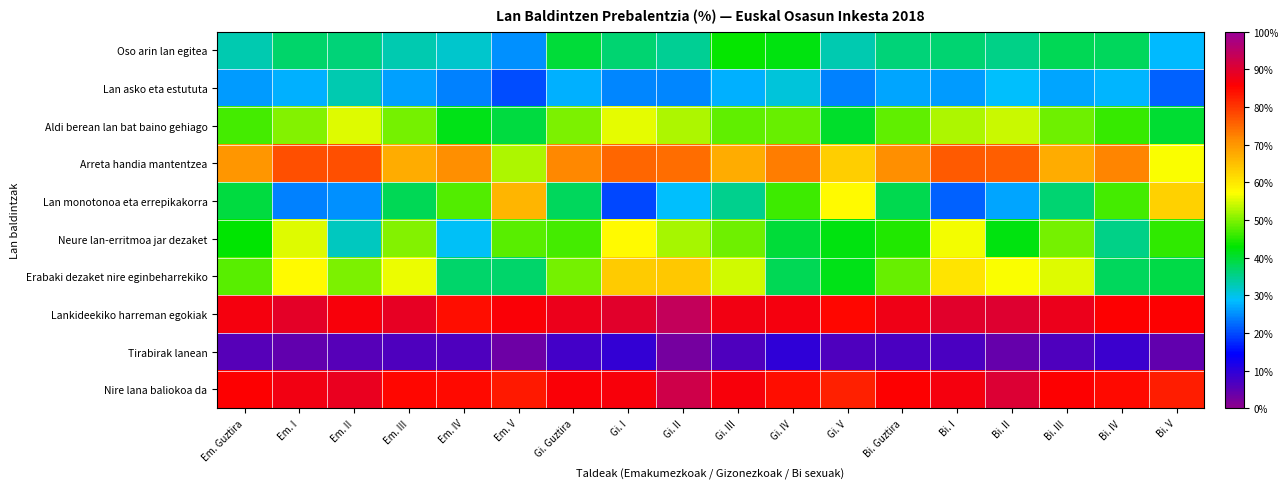

What is the maximum value shown in the chart?

94.0